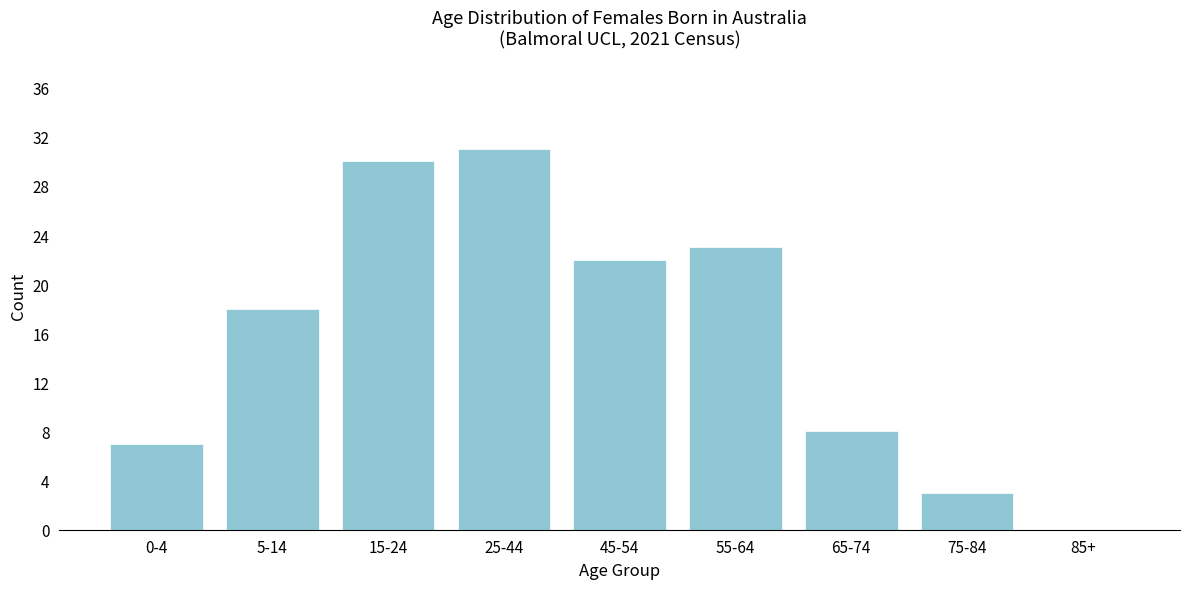

Reading right to left, extract all data points from this chart.

85+=0	75-84=3	65-74=8	55-64=23	45-54=22	25-44=31	15-24=30	5-14=18	0-4=7